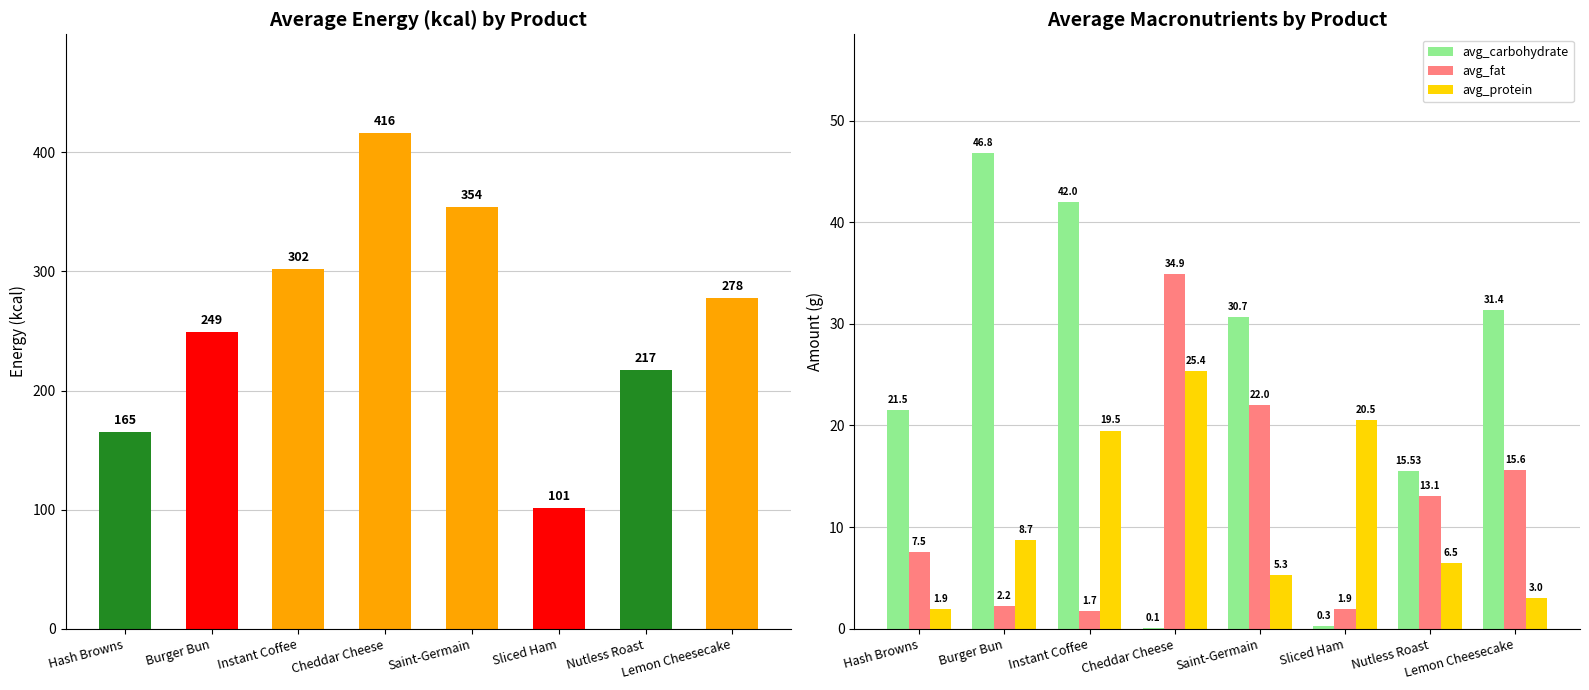

List the labels in order of avg_energy_kcal value, largest first.

Cheddar Cheese, Saint-Germain, Instant Coffee, Lemon Cheesecake, Burger Bun, Nutless Roast, Hash Browns, Sliced Ham